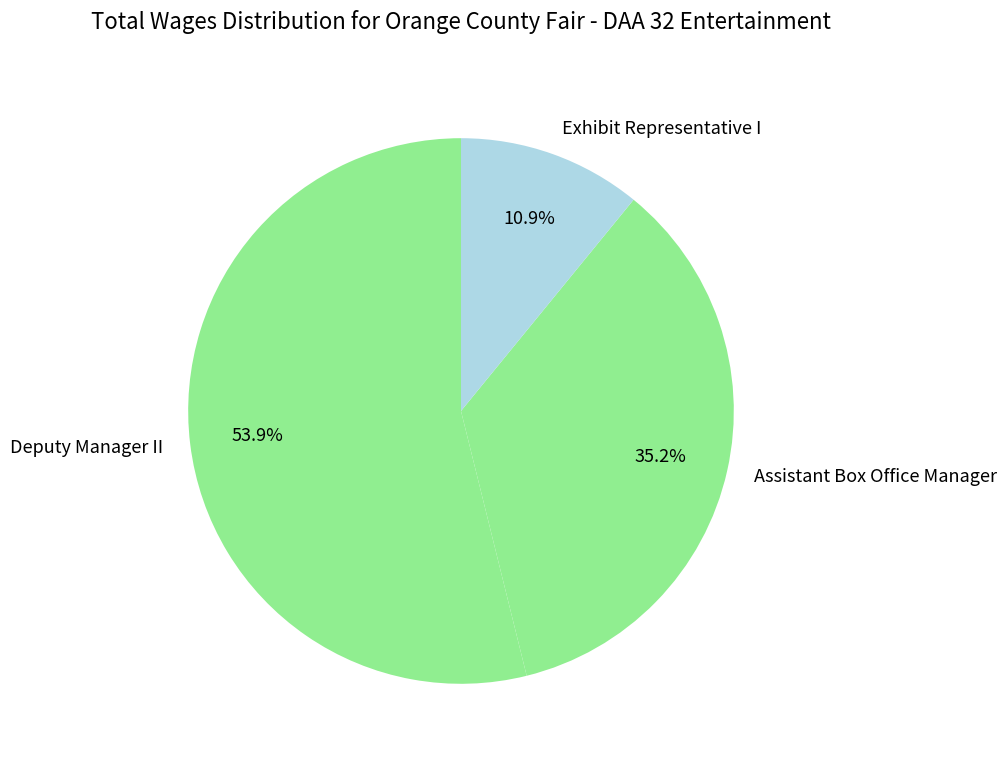

Which category has the smallest portion of the pie?

Exhibit Representative I